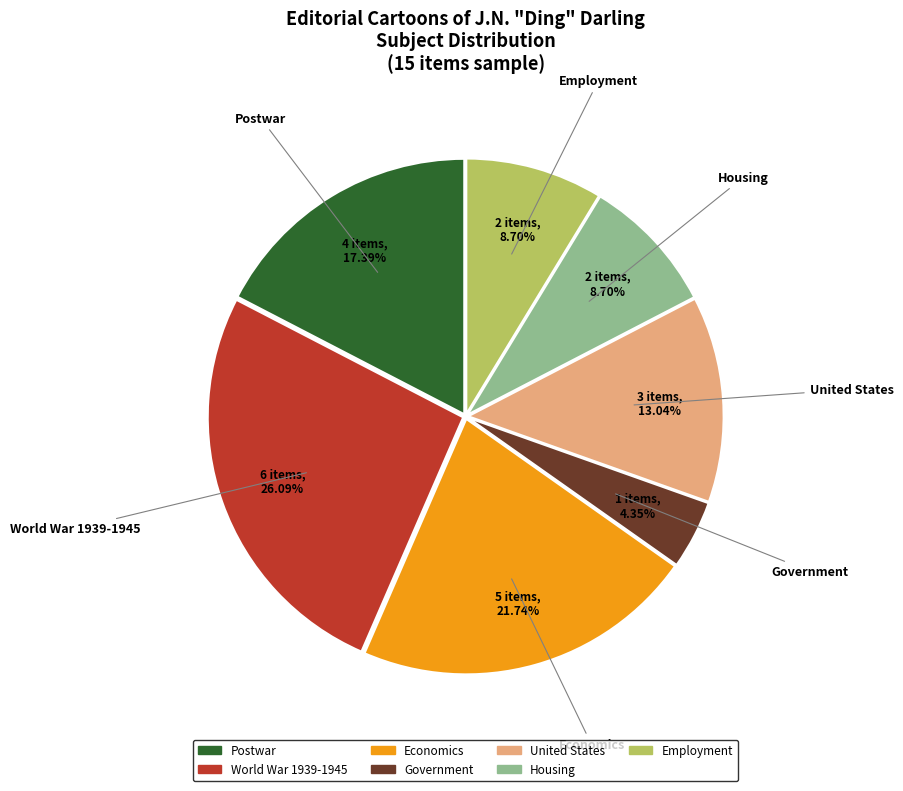

Which category has the smallest portion of the pie?

Government